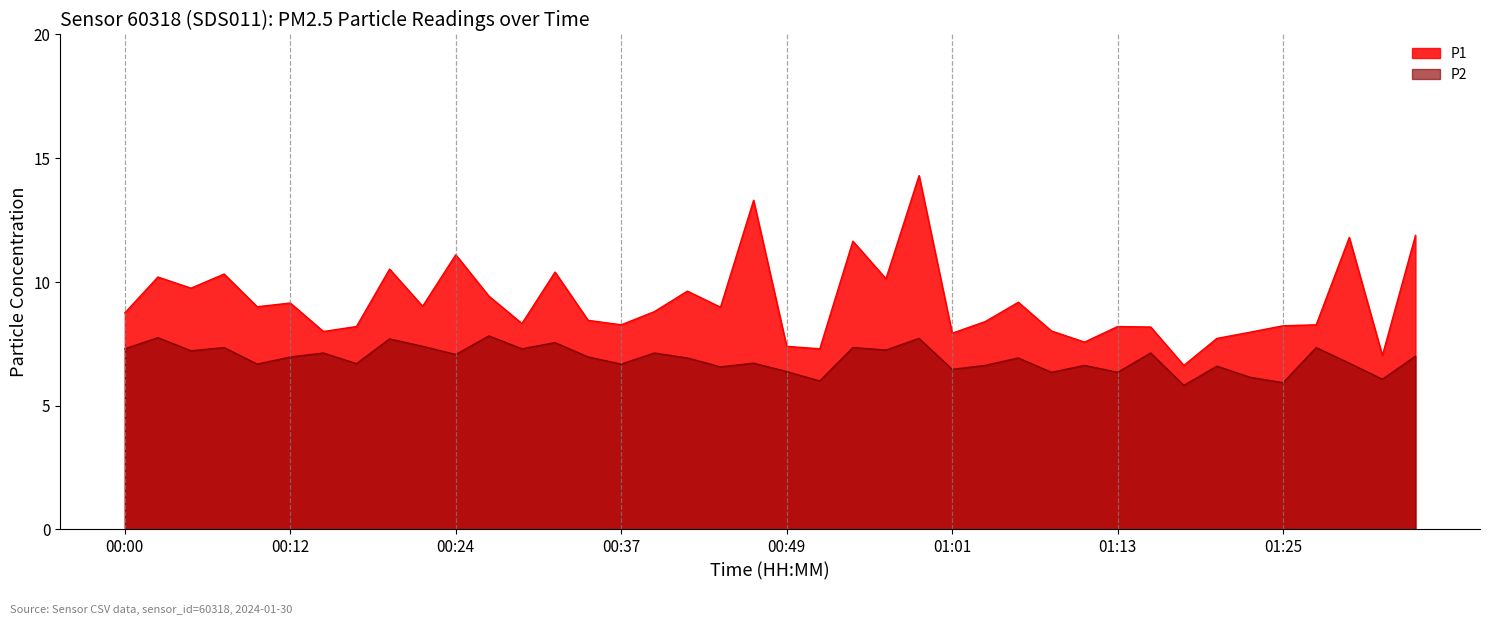

What are all the series names shown in the legend?

P1, P2